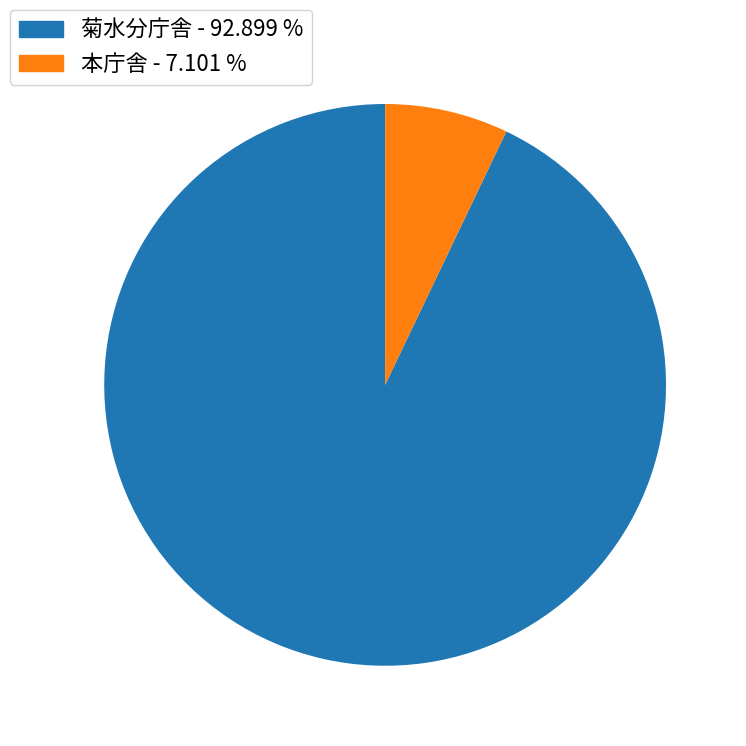

Does any single category account for the majority?

Yes